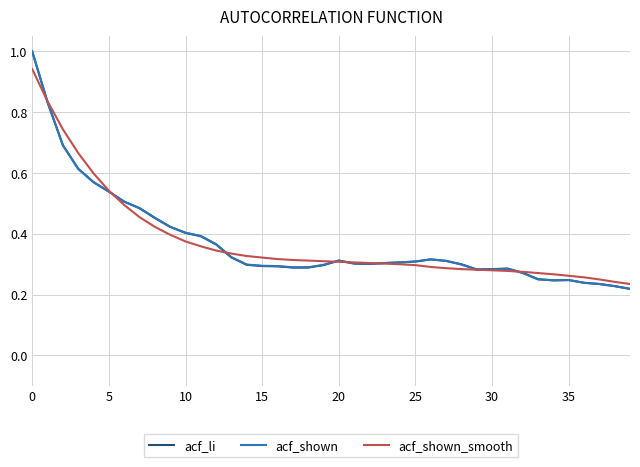

What is the highest value of the acf_li series?

1.0